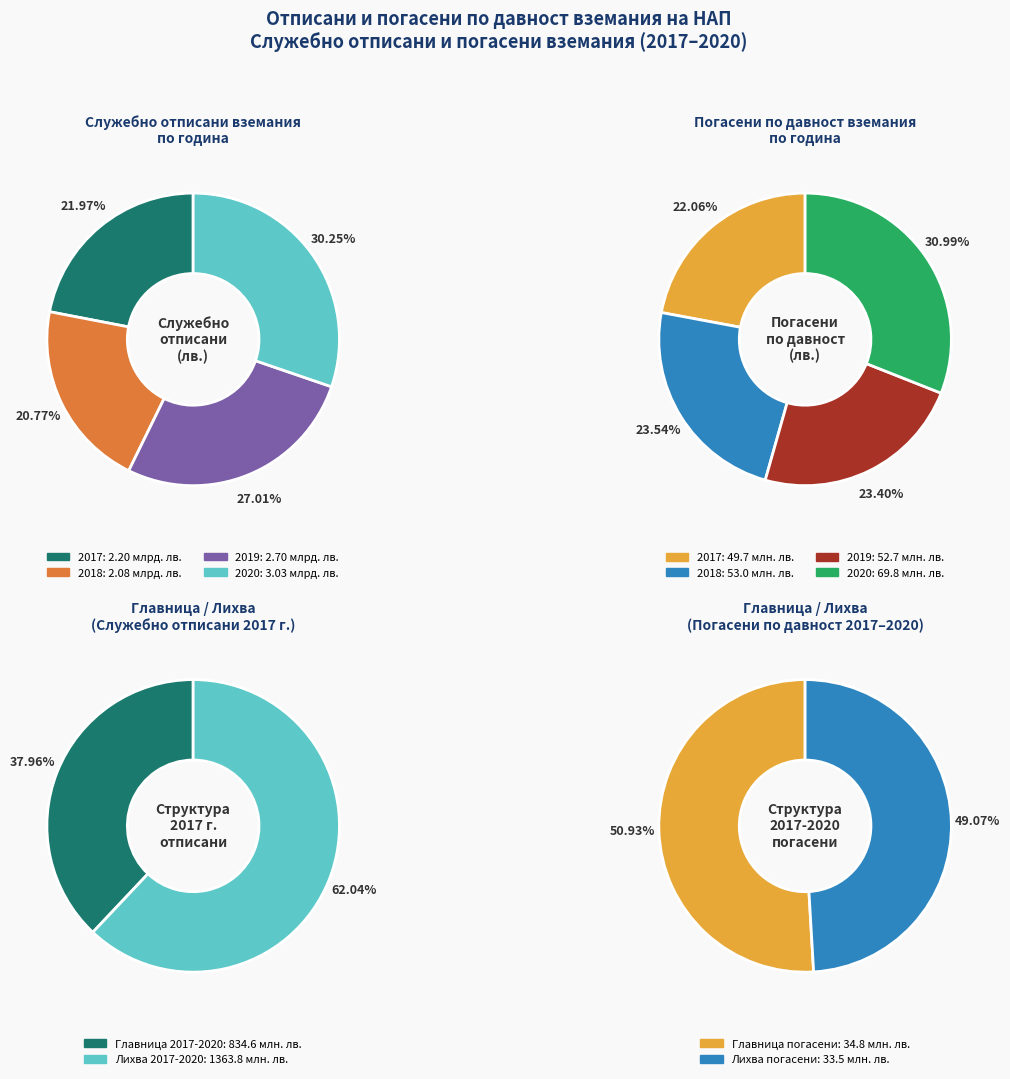

Is 2018 the majority of the pie?

No